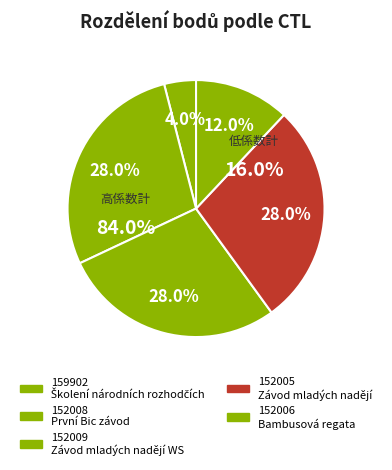

Which has a higher value, 152008 or 152006?

152008